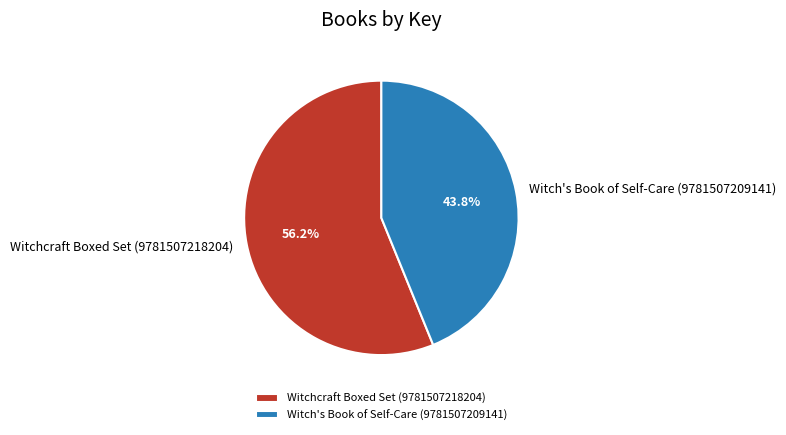

What is the largest slice in the pie chart?

Witchcraft Boxed Set (9781507218204)